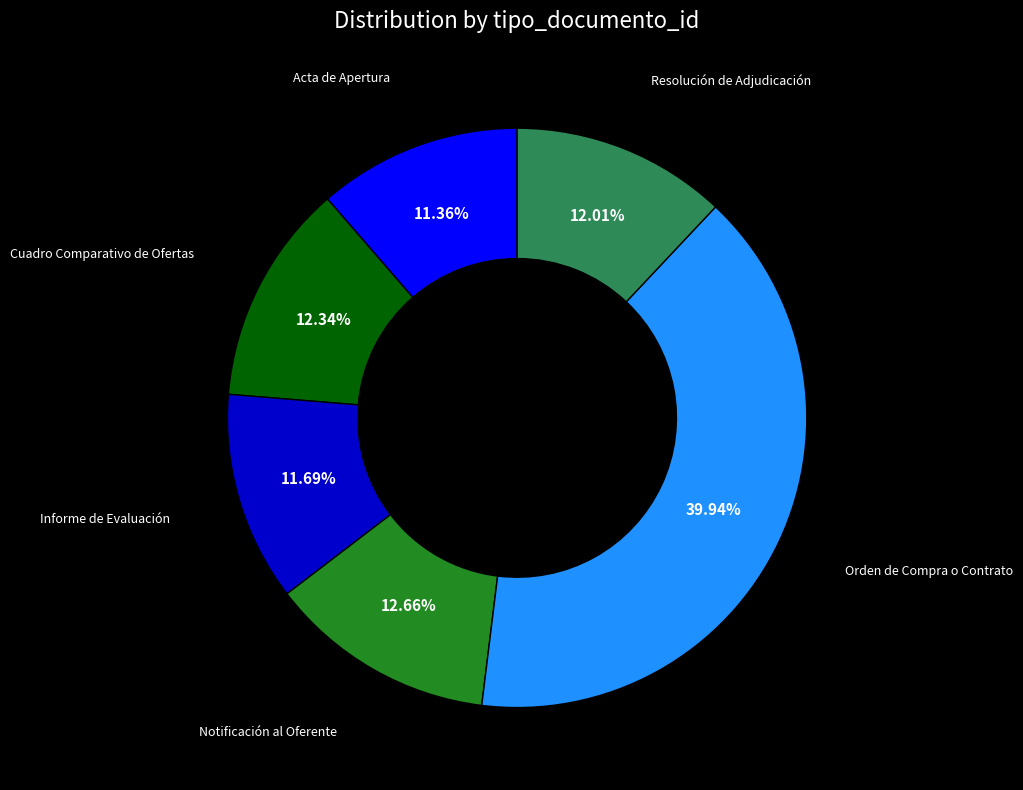

Between Orden de Compra o Contrato and Cuadro Comparativo de Ofertas, which is larger?

Orden de Compra o Contrato